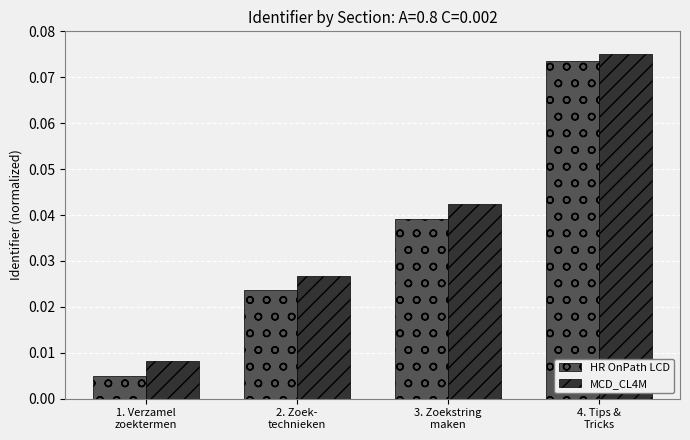

At which label is MCD_CL4M closest to 0?

1. Verzamel
zoektermen